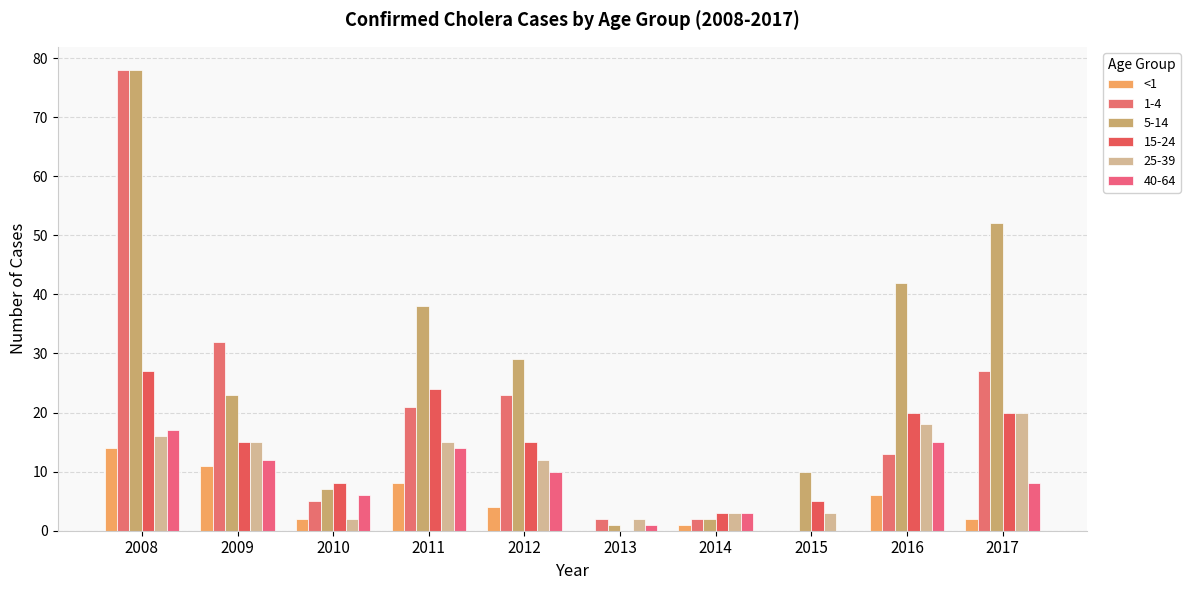

Does the chart contain stacked bars?

No